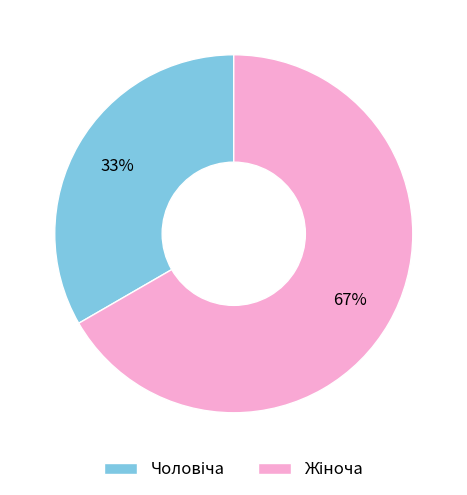

To the nearest percent, what is the average slice percentage?

50%